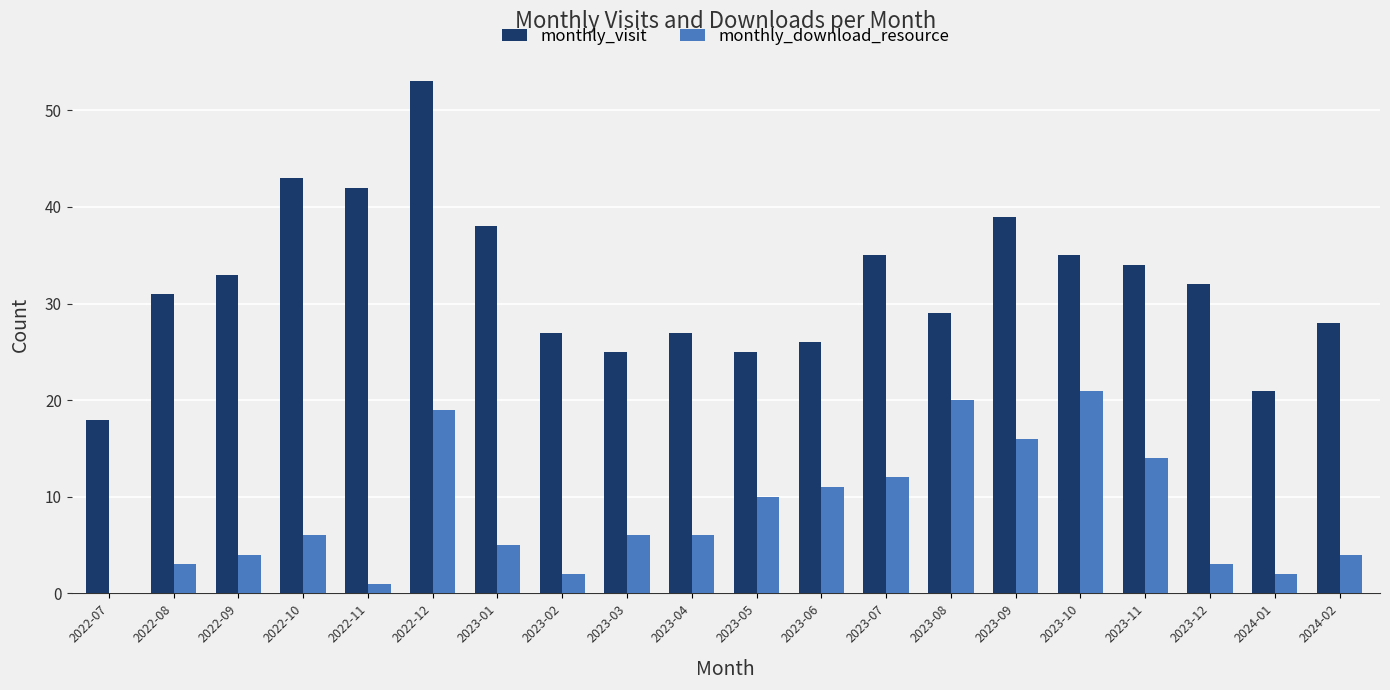

The value of monthly_download_resource at 2023-03 is 4. True or false?

False